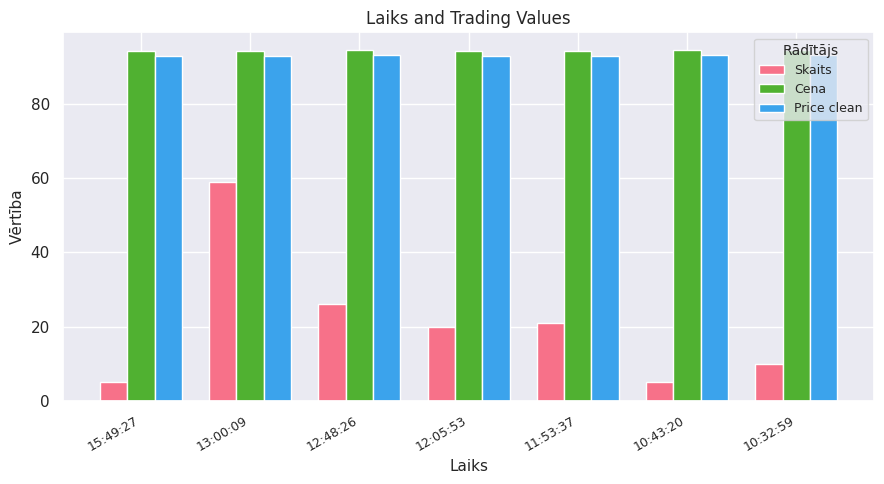

How many distinct data groups are displayed?

3